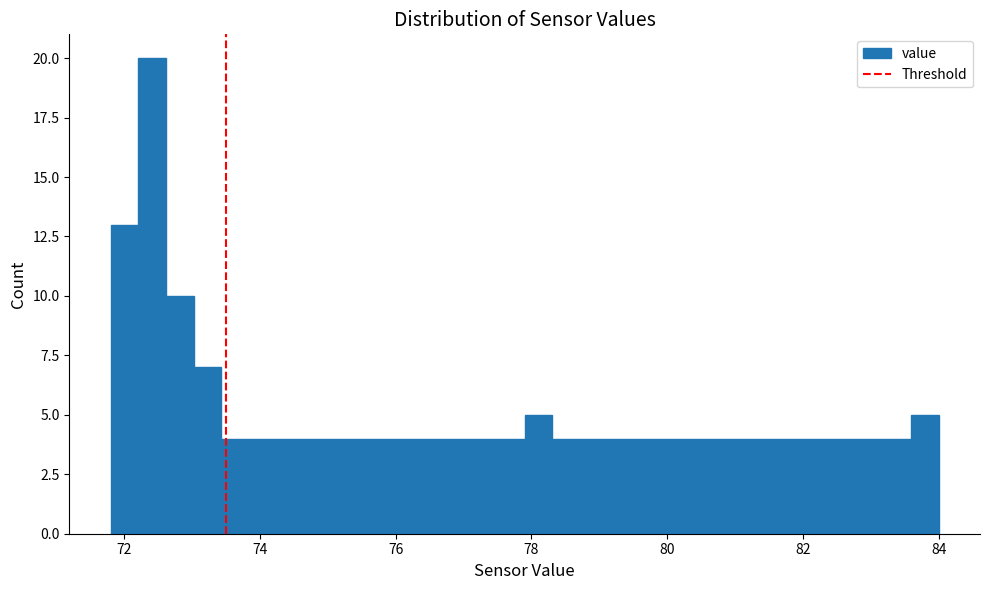

Around what value on the x-axis is the tallest bar? Give the approximate position of its centre, as read against the axis.

72.4